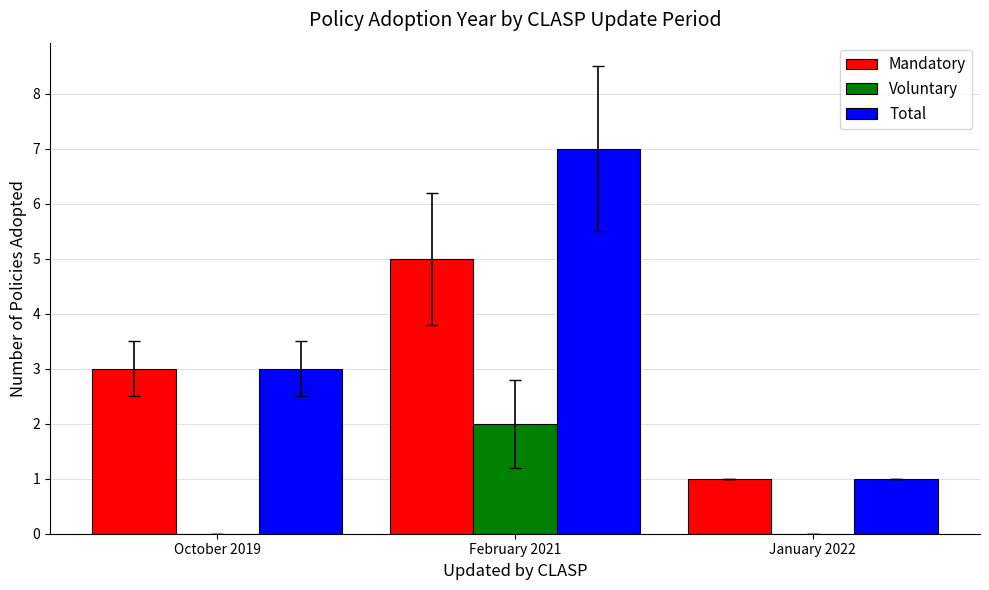

Which series has the largest total across all categories?

Total